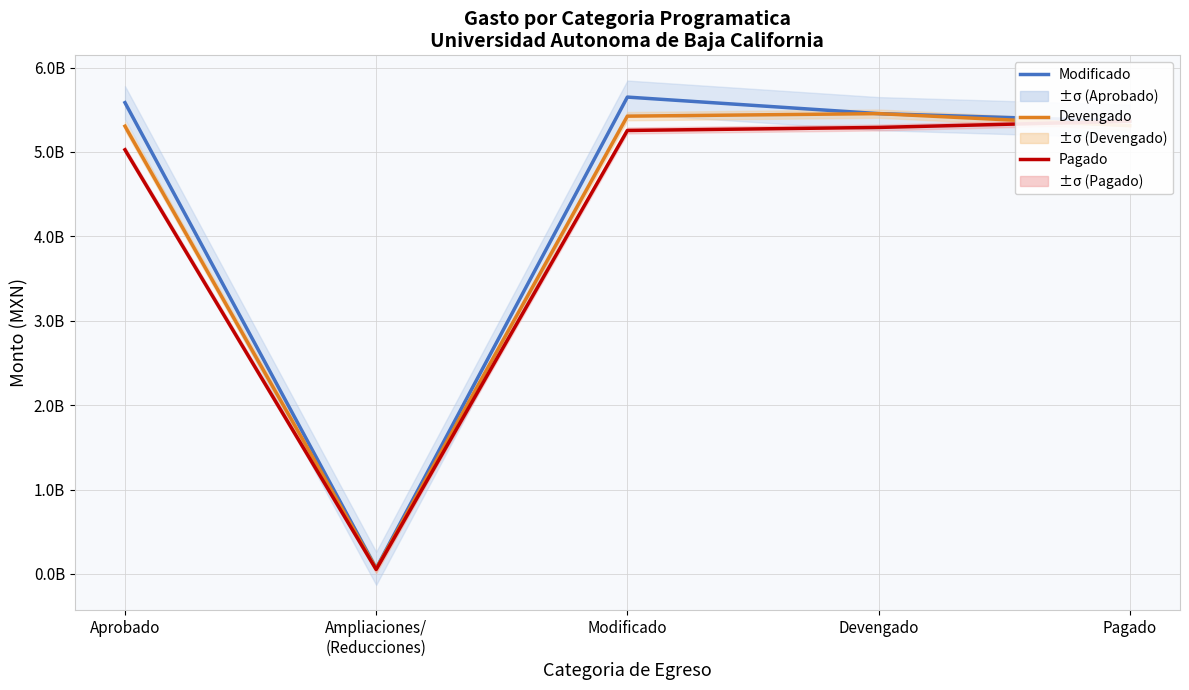

What is the average value of the Pagado series?

4197864906.9